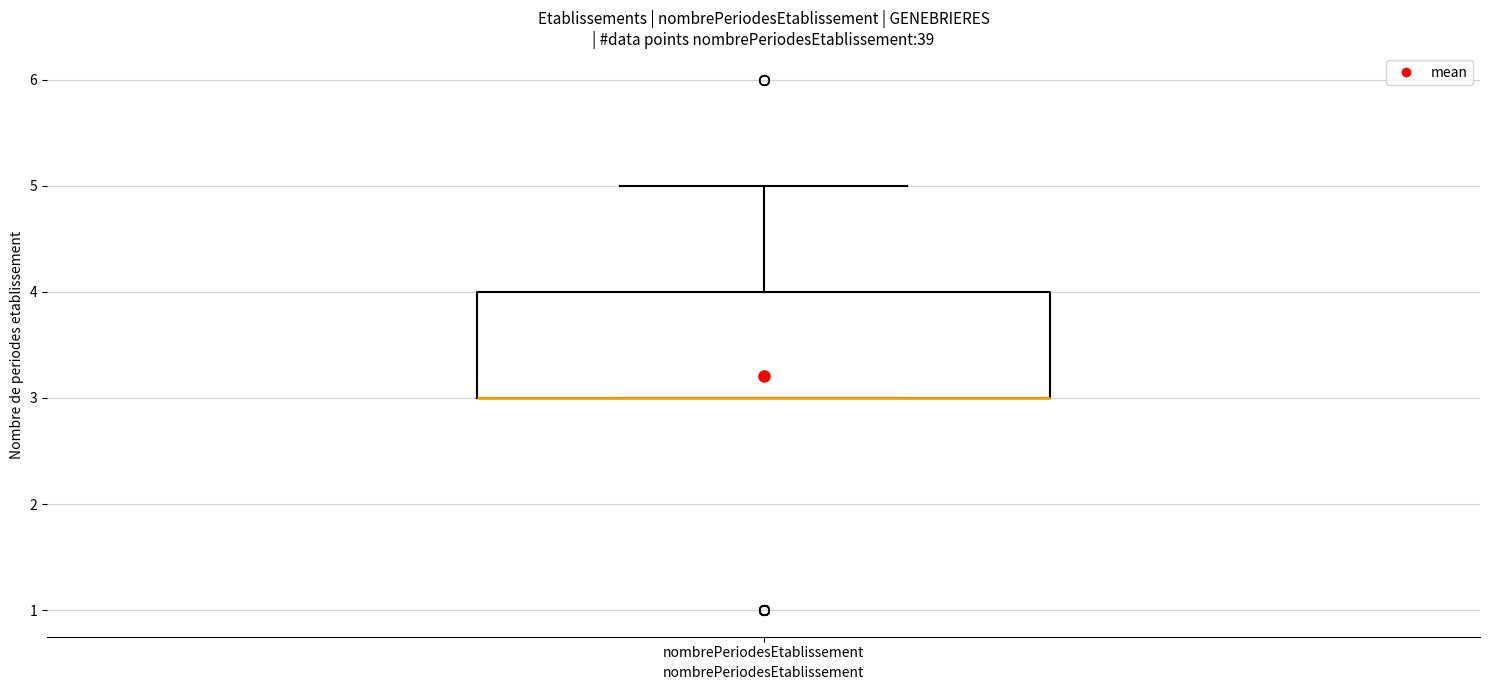

Transcribe this box plot: give where the median line is, the range the box spans, and where the two whiskers end, as read against the y-axis. The values are not printed on the chart, so give them approximately, as read against the axis.

median 3 (drawn on the box's lower edge), box 3 to 4, whiskers 3 to 5